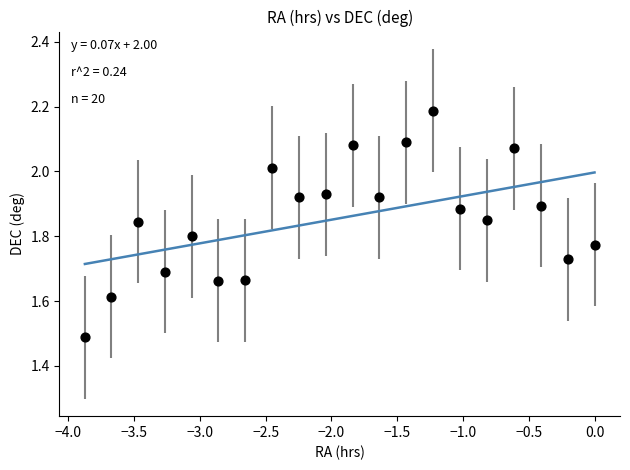

What is the range of Y values (max minus min)?

0.7